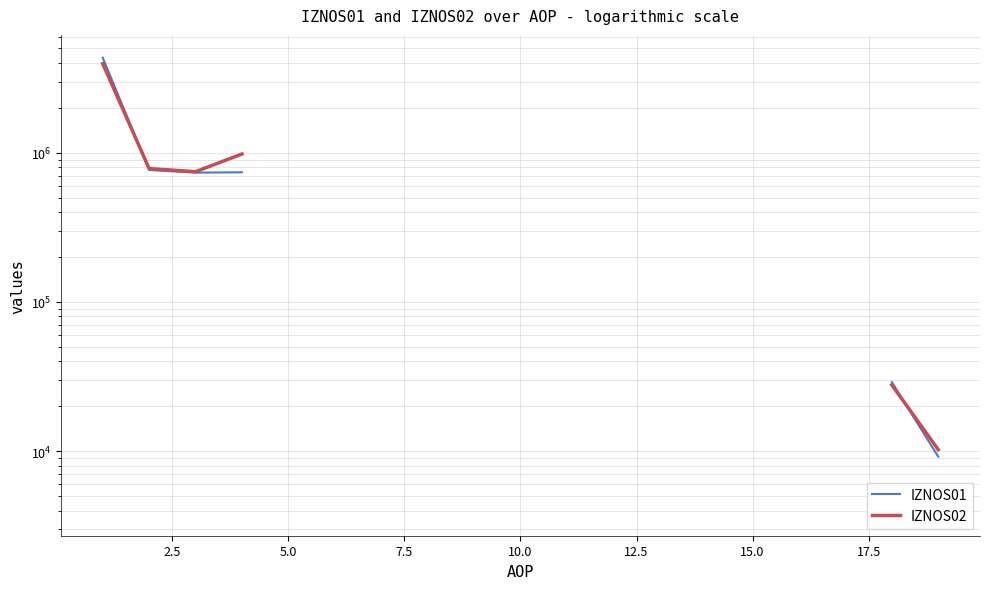

How many values in the IZNOS02 series exceed 234571?

5